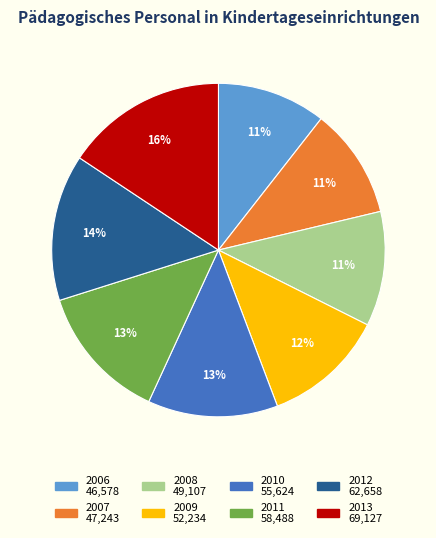

What is the ratio of the value at 2008 to the value at 2009?

0.9